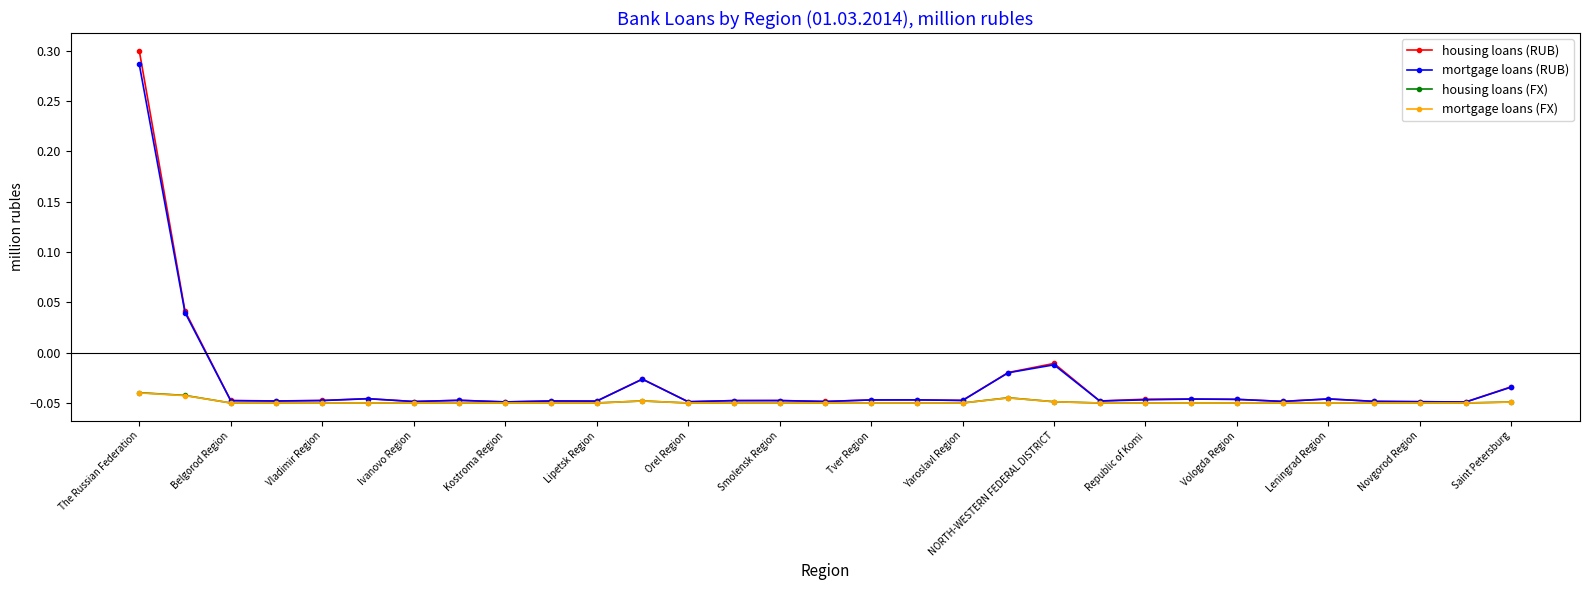

Which series has the largest range (max minus min)?

housing loans (RUB)